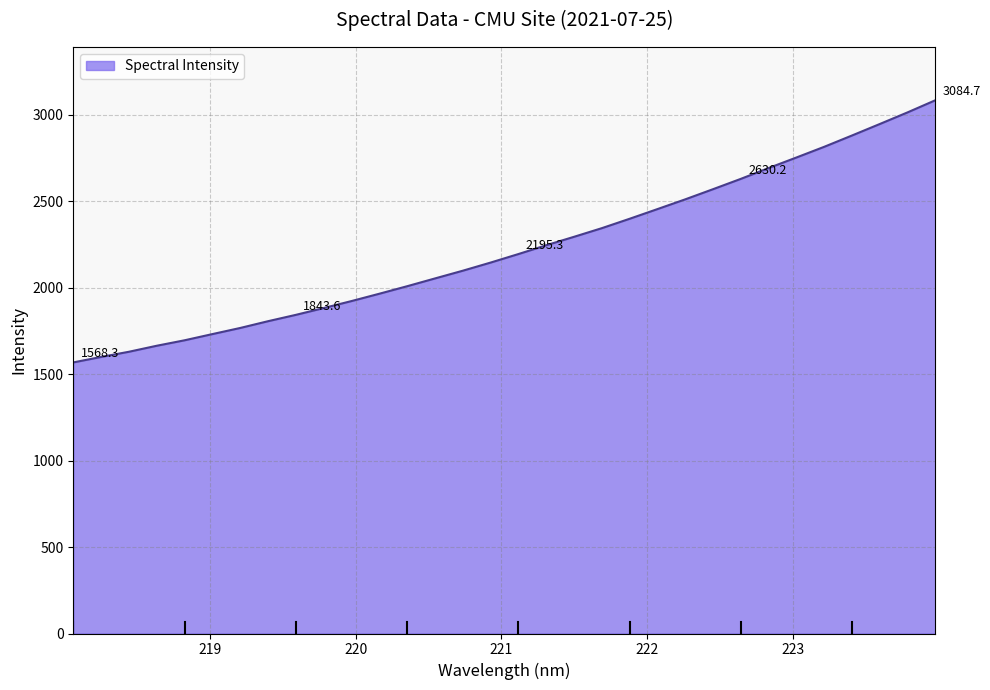

What is the greatest value displayed?

3084.7